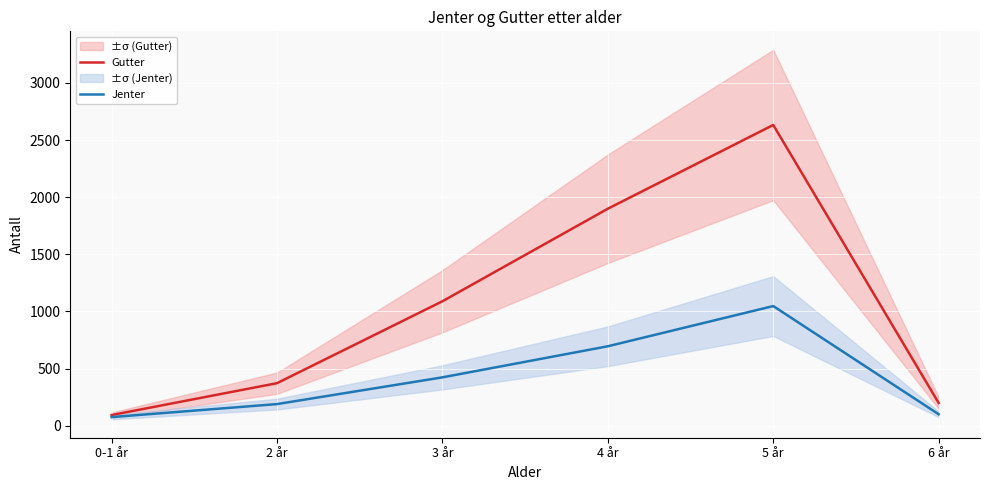

True or false: Jenter has a value of 98 at 0-1 år.

False